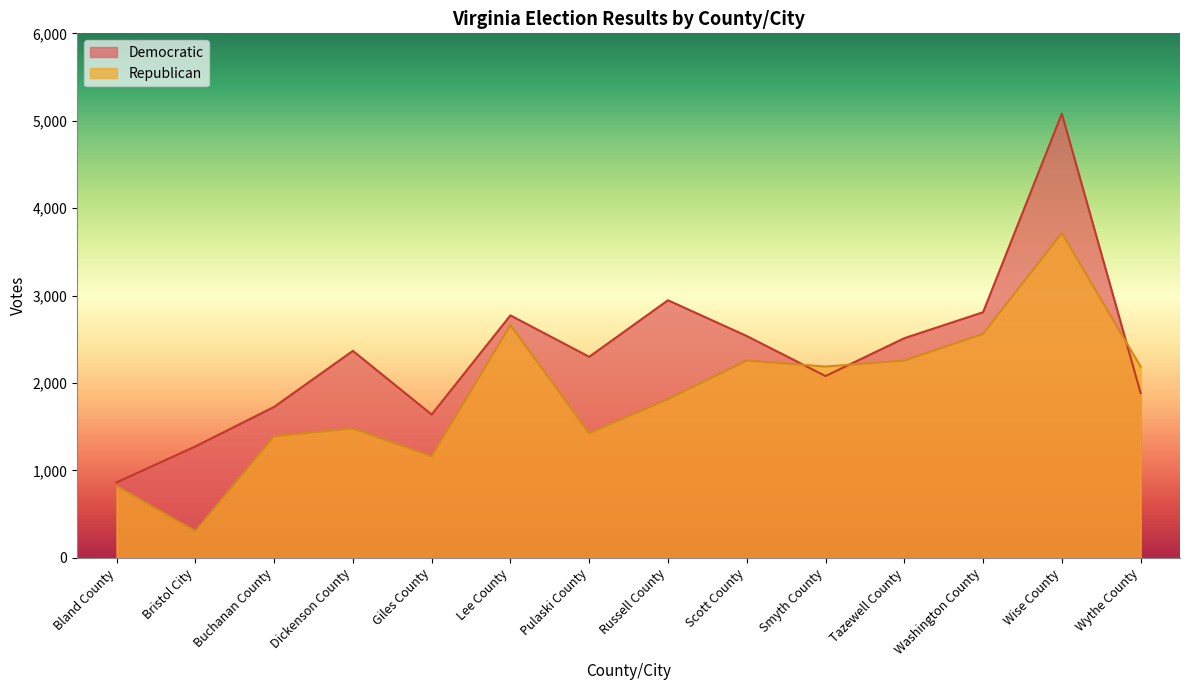

What is the label of the 8th point from the left?

Russell County